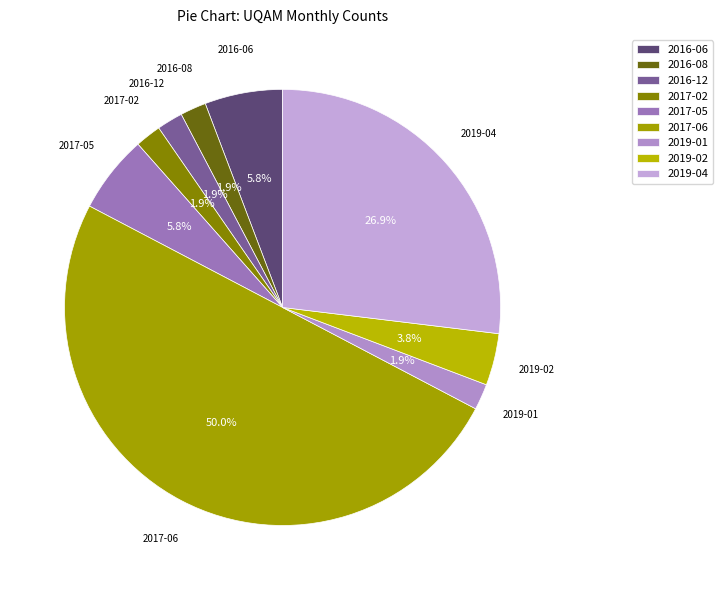

What percentage is the 2019-01 slice, to the nearest percent?

2%